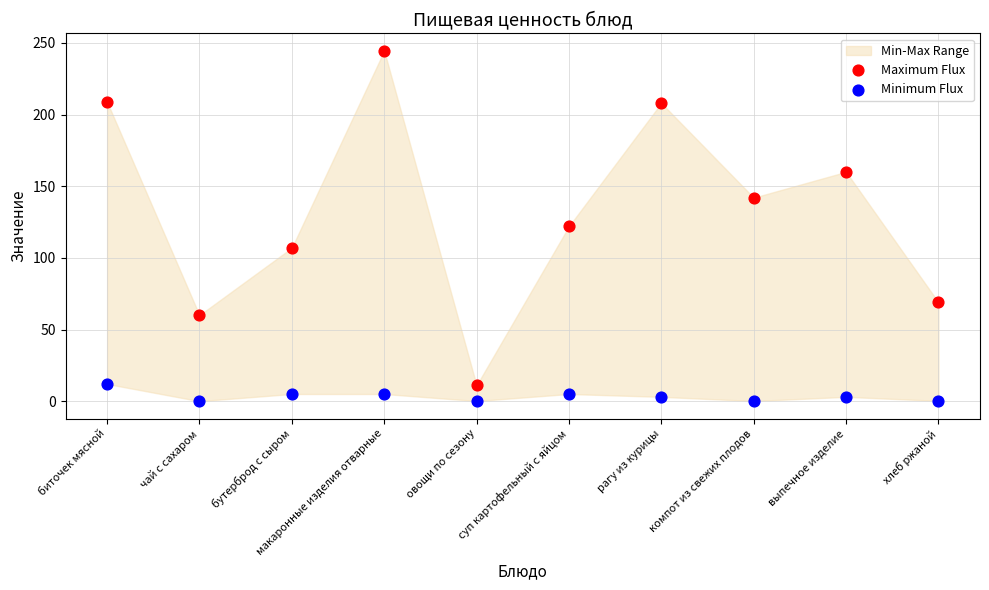

Which series has the largest Y range (max minus min)?

Maximum Flux